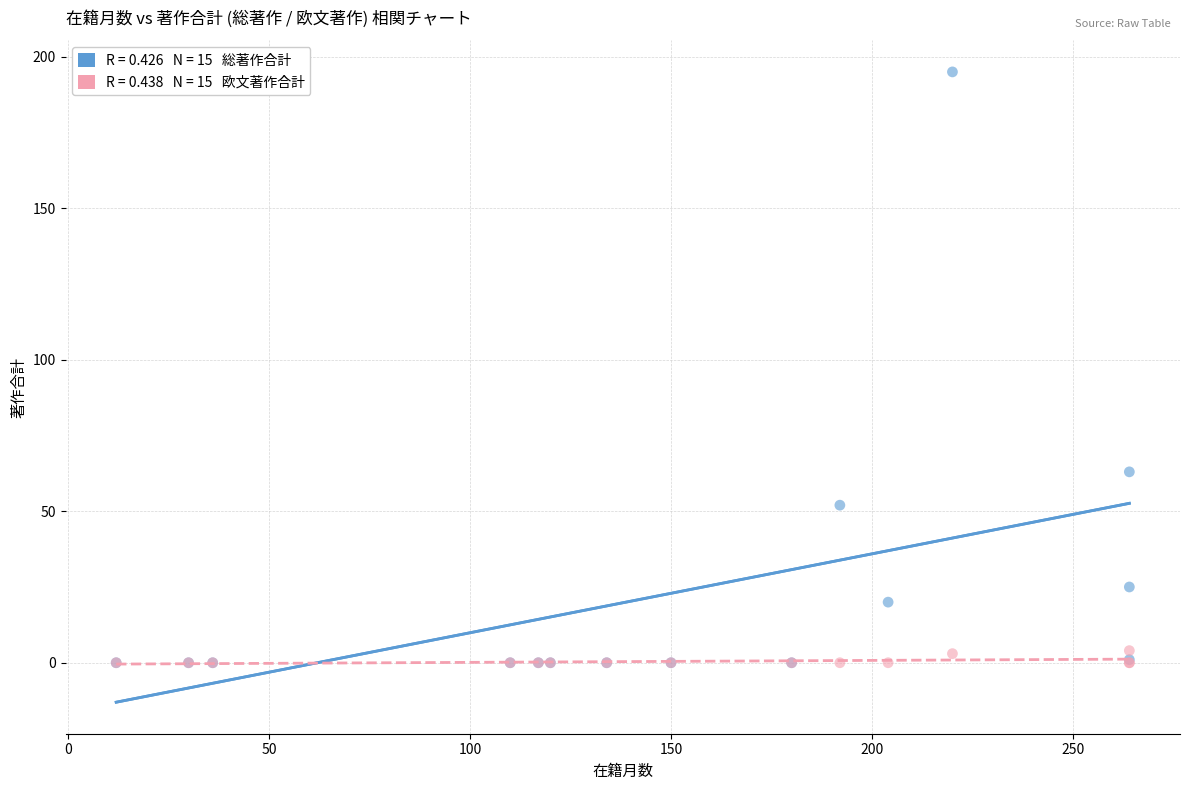

Across all series, what Y value is closest to 97?

63